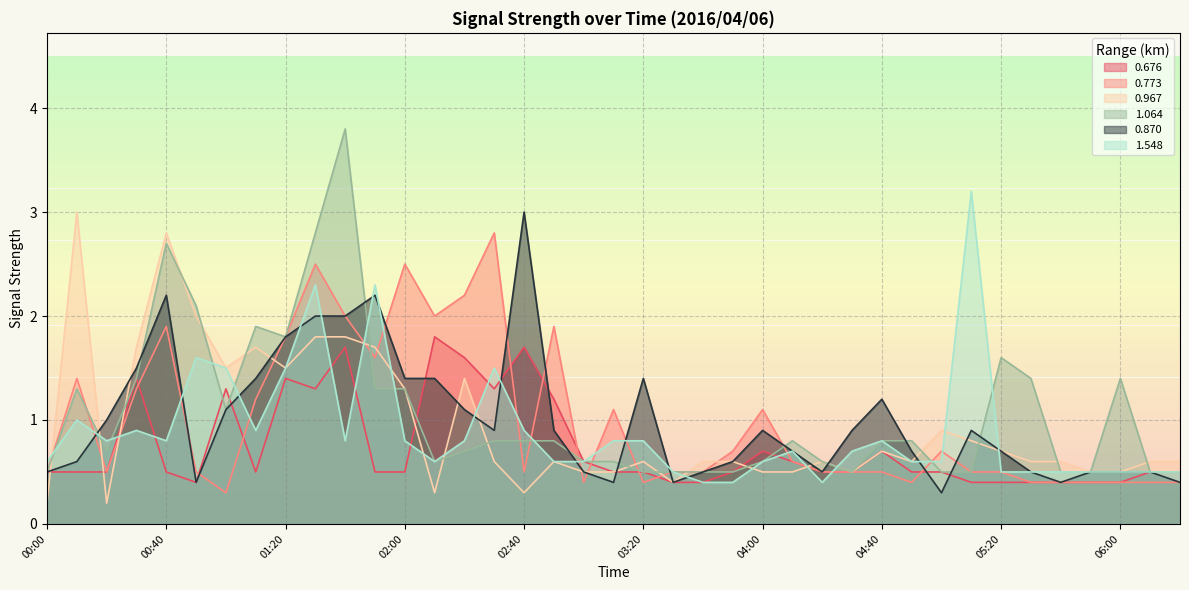

Where is 0.676 nearest to the value 1?

02:50